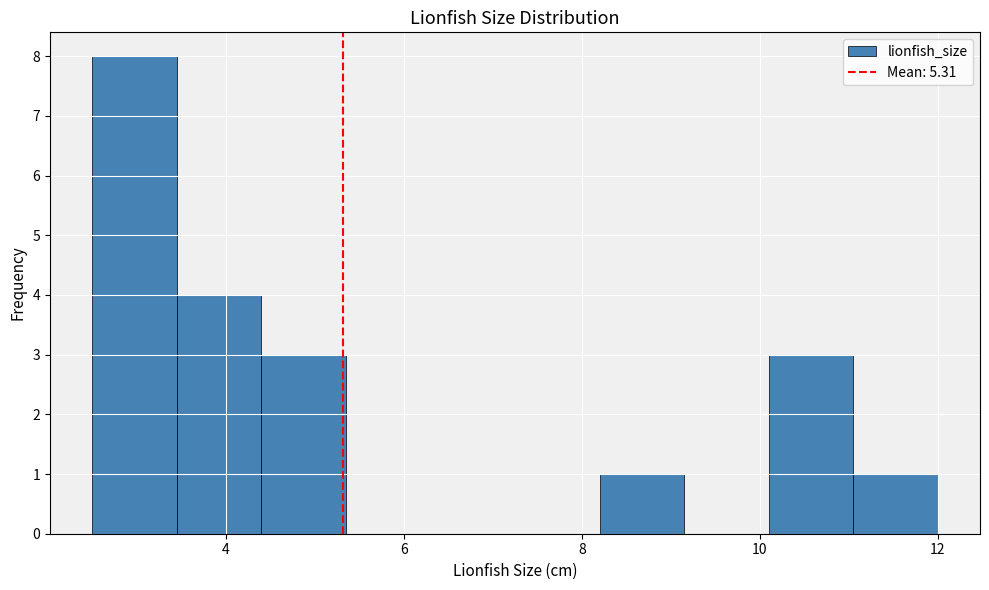

Reading left to right, transcribe this chart: for each bar, give the range it covers on the x-axis and its height. Neither the bar edges nor the heights are printed on the chart, so give them approximately, as read against the axes.

2.50 to 3.45: 8
3.45 to 4.40: 4
4.40 to 5.35: 3
5.35 to 6.30: 0
6.30 to 7.25: 0
7.25 to 8.20: 0
8.20 to 9.15: 1
9.15 to 10.10: 0
10.10 to 11.05: 3
11.05 to 12.00: 1